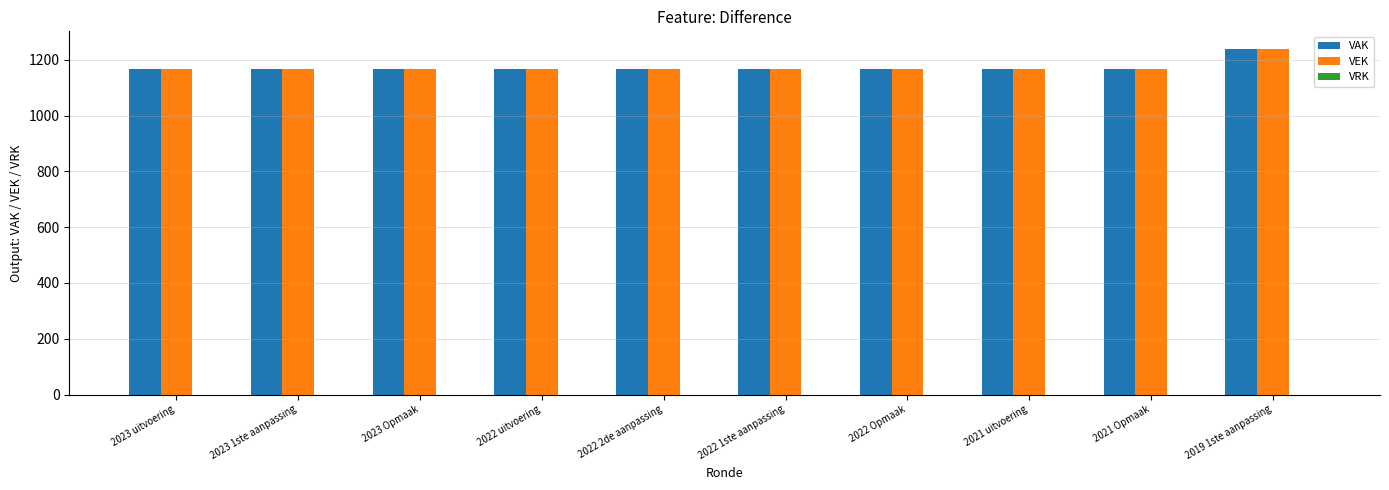

Read the VEK value at 2022 1ste aanpassing.

1166